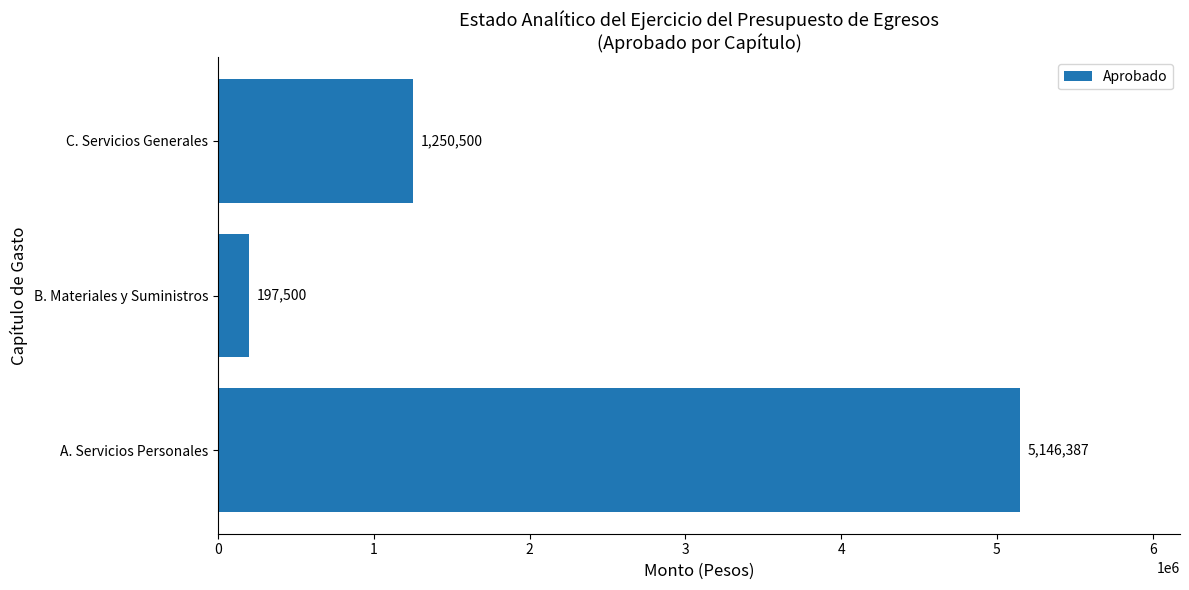

True or false: the data shows 3013062.7 at A. Servicios Personales.

False